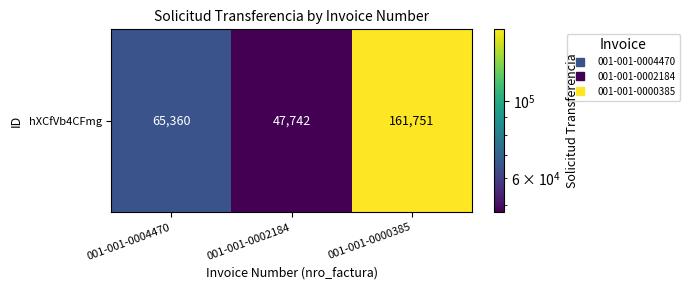

True or false: the data shows 65360 at 001-001-0004470.

True